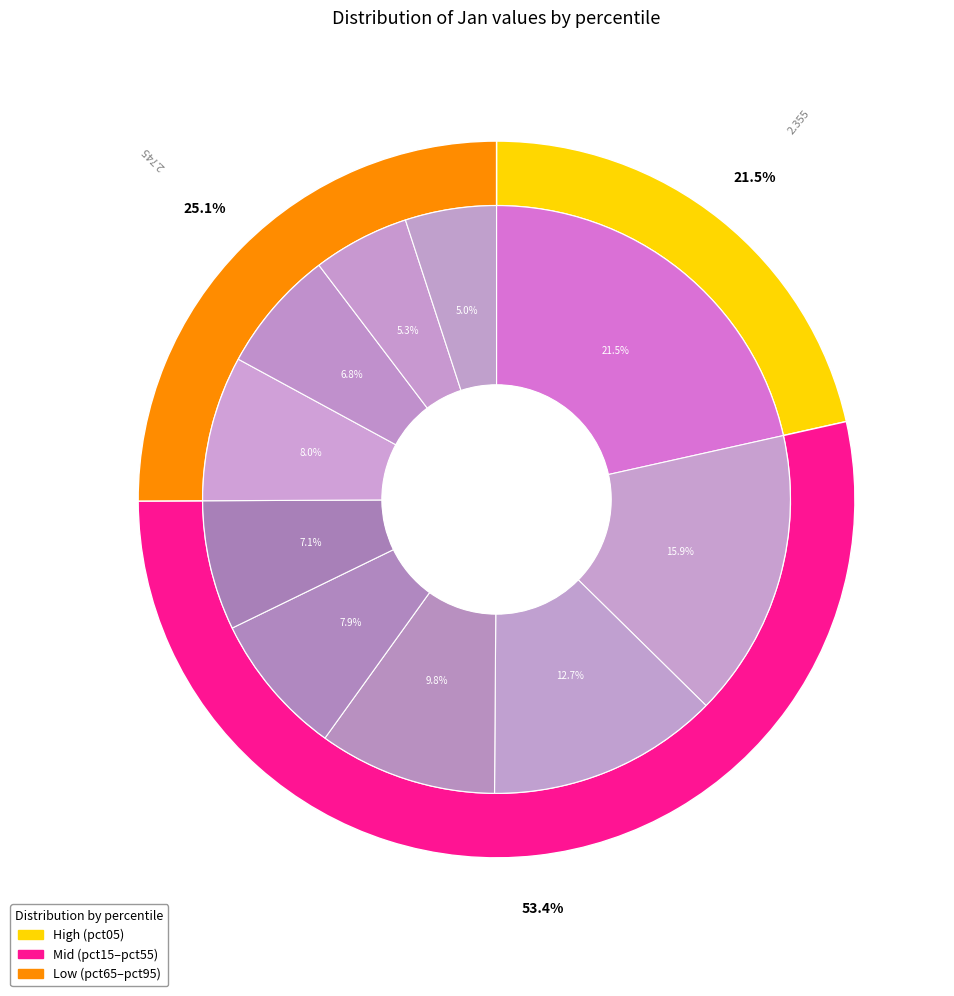

What percentage is the pct65 slice, to the nearest percent?

8%